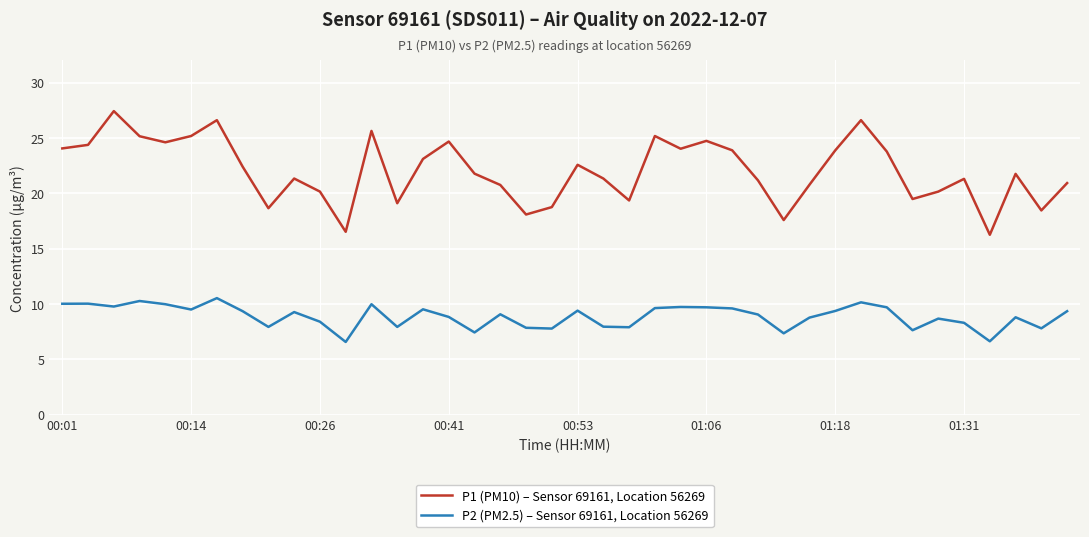

Rank the series by their average value, from highest to lowest.

P1 (PM10) – Sensor 69161, Location 56269, P2 (PM2.5) – Sensor 69161, Location 56269